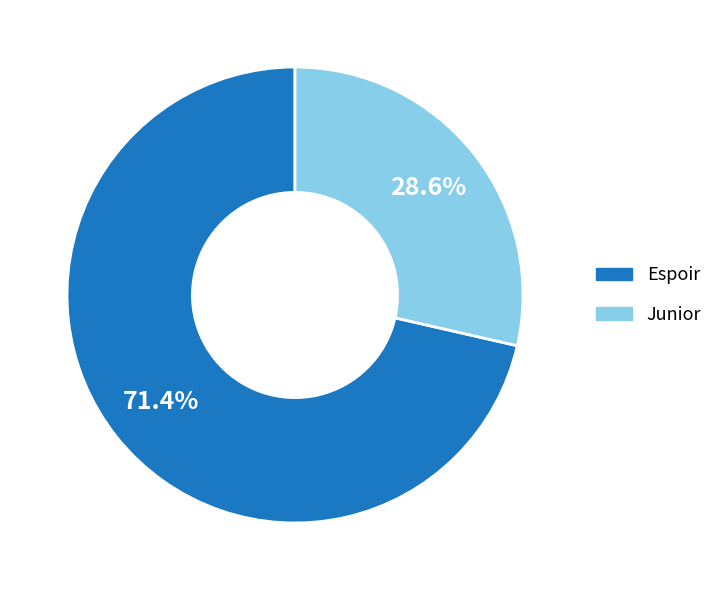

Approximately how many times larger is the value at Espoir compared to Junior?

2.5